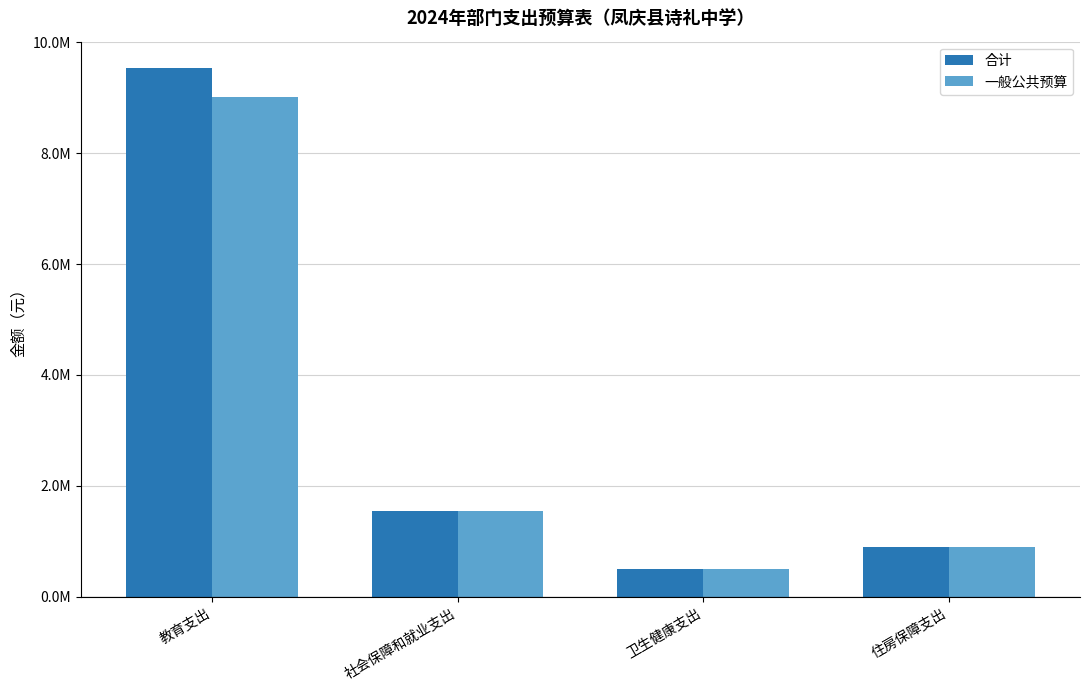

Are the bars grouped side by side (vs. stacked)?

Yes